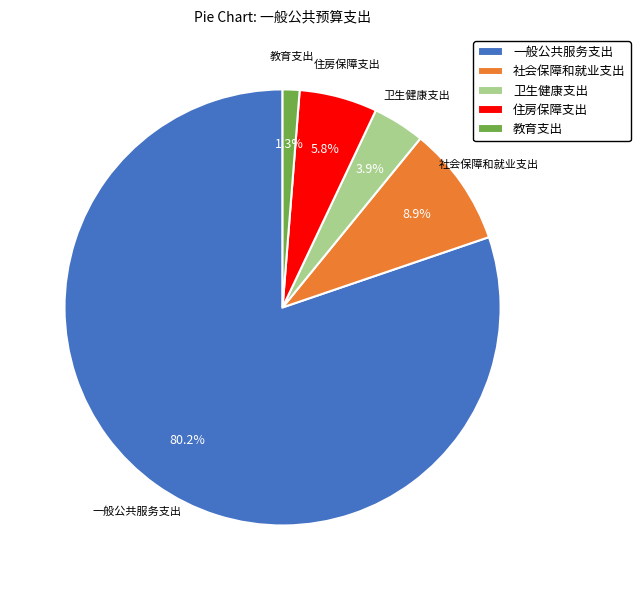

What is the largest slice in the pie chart?

一般公共服务支出